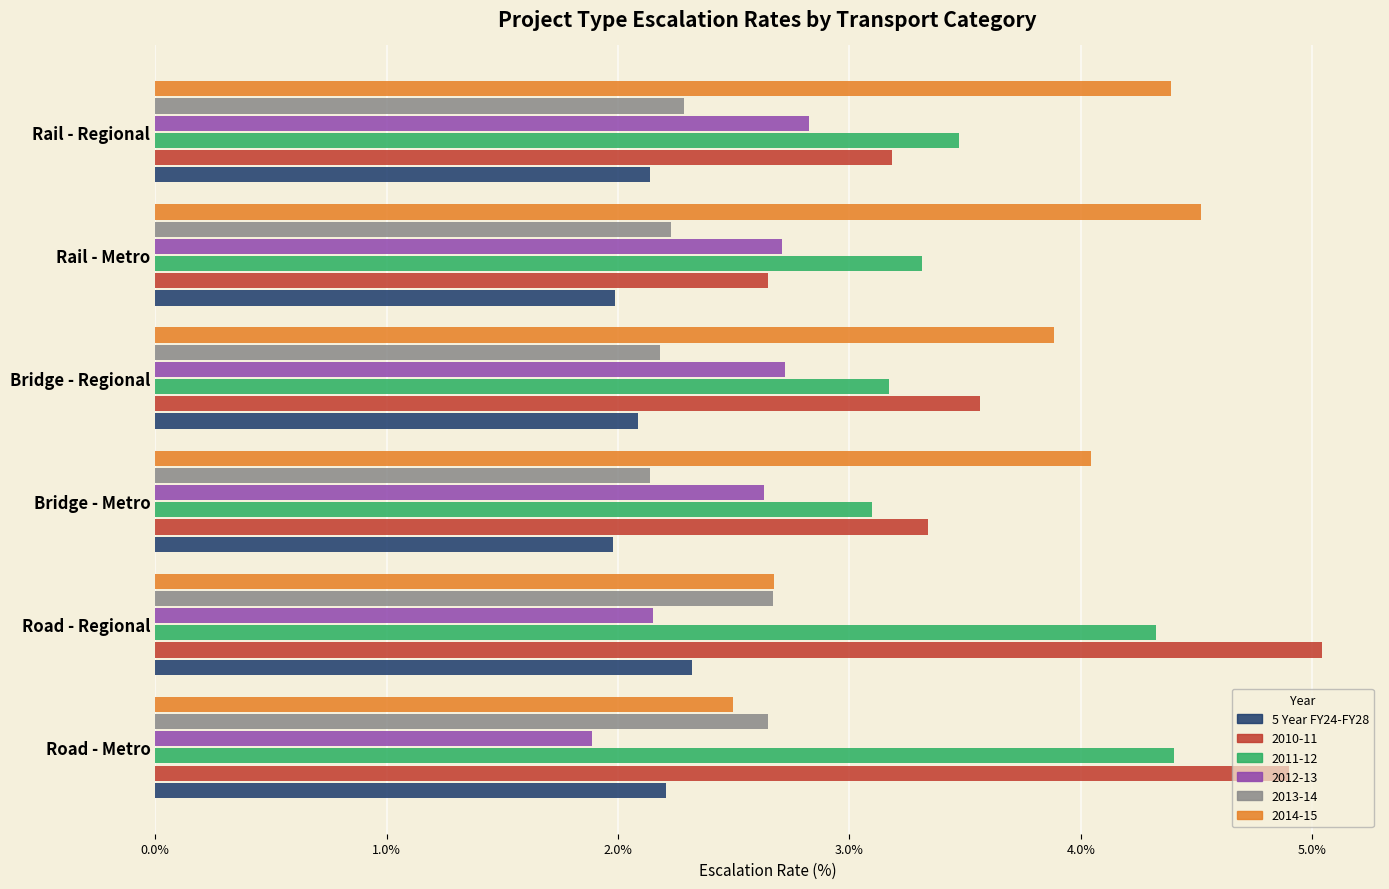

Which series changed the most between Road - Regional and Rail - Metro?

2010-11